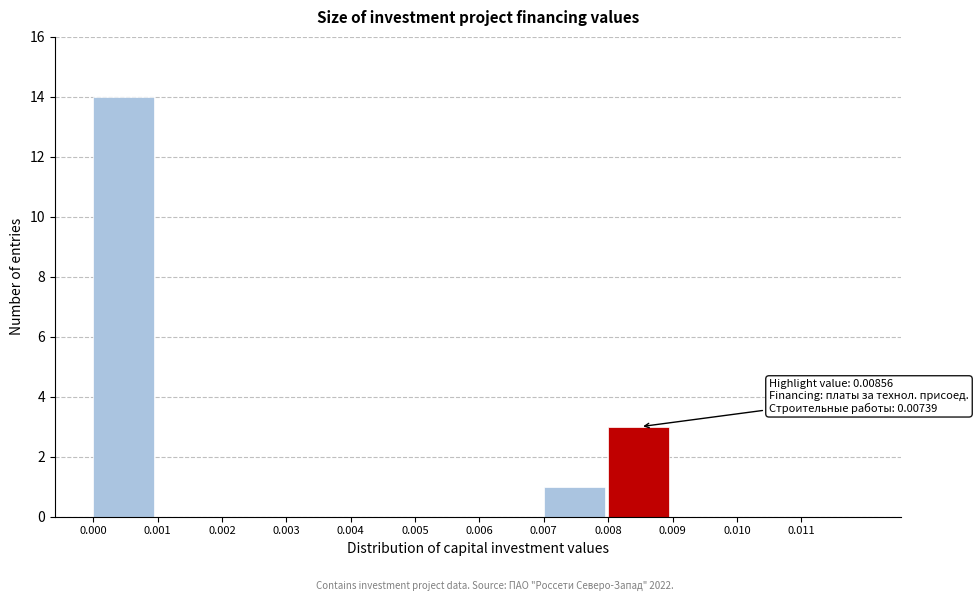

Reading left to right, what are all the values shown in this chart?

0.000=14	0.001=0	0.002=0	0.003=0	0.004=0	0.005=0	0.006=0	0.007=1	0.008=3	0.009=0	0.010=0	0.011=0